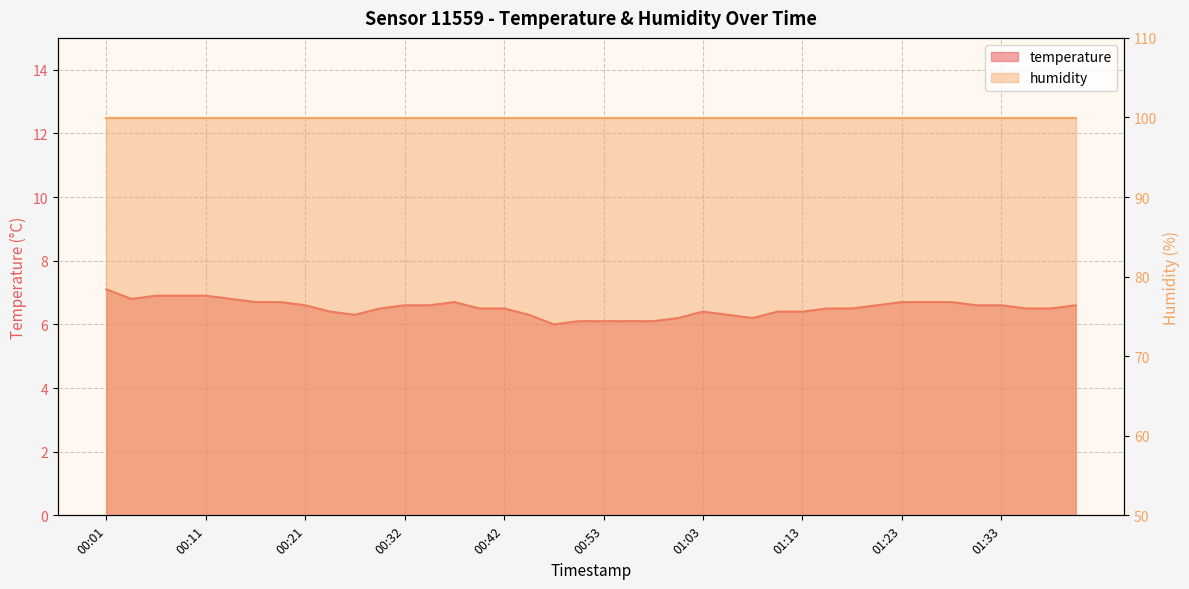

What is the sum of all values?

260.6